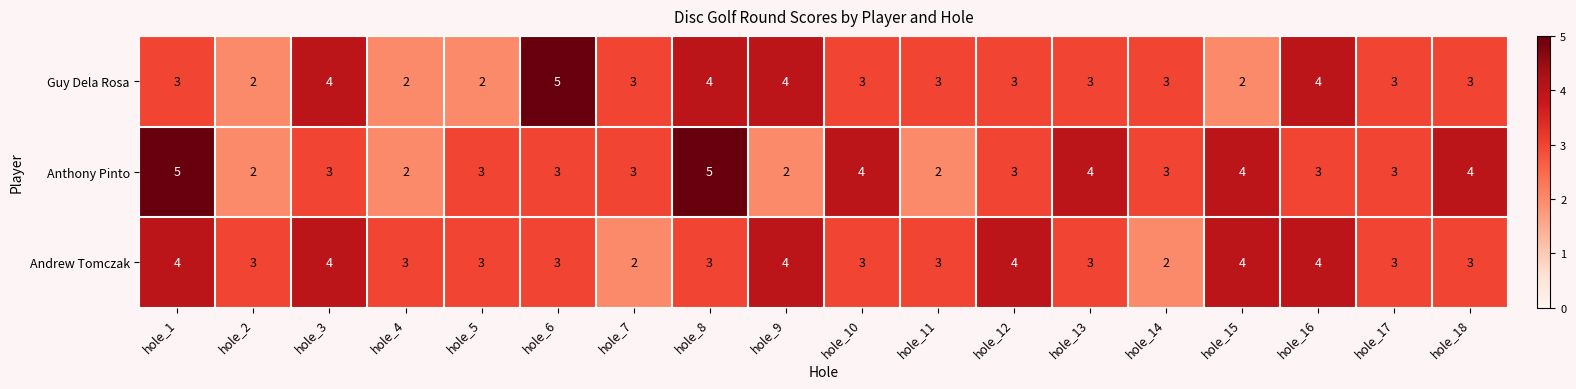

What is the average value of the Andrew Tomczak series?

3